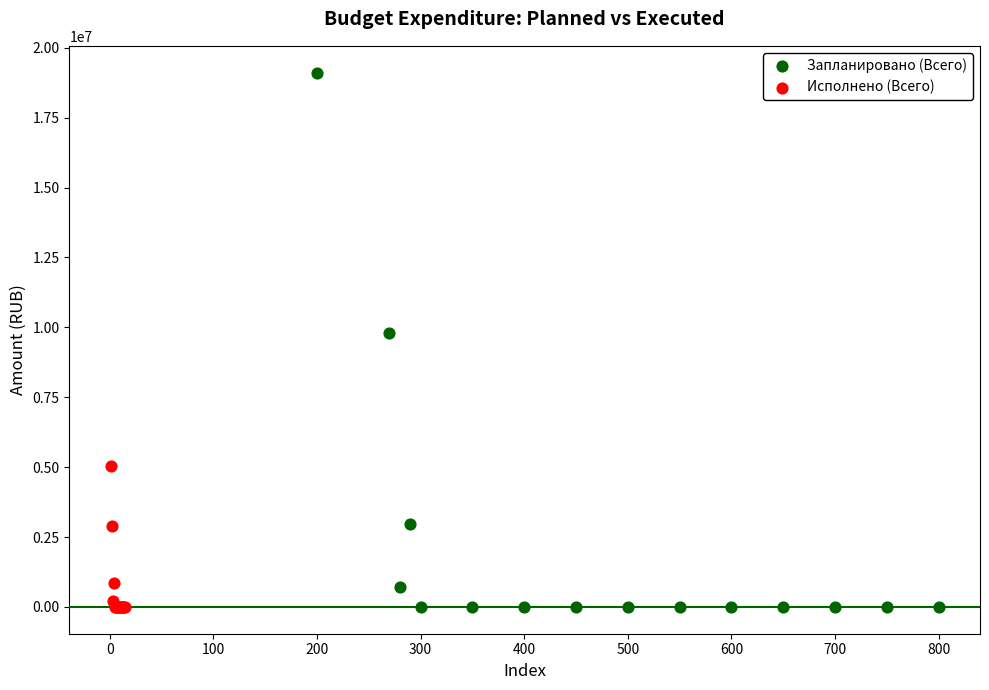

Which series has the widest spread of Y values?

Запланировано (Всего)